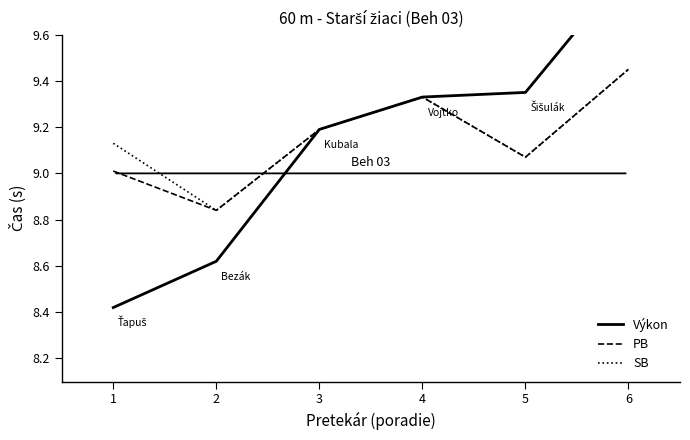

At which category is the sum across all series the highest?

6